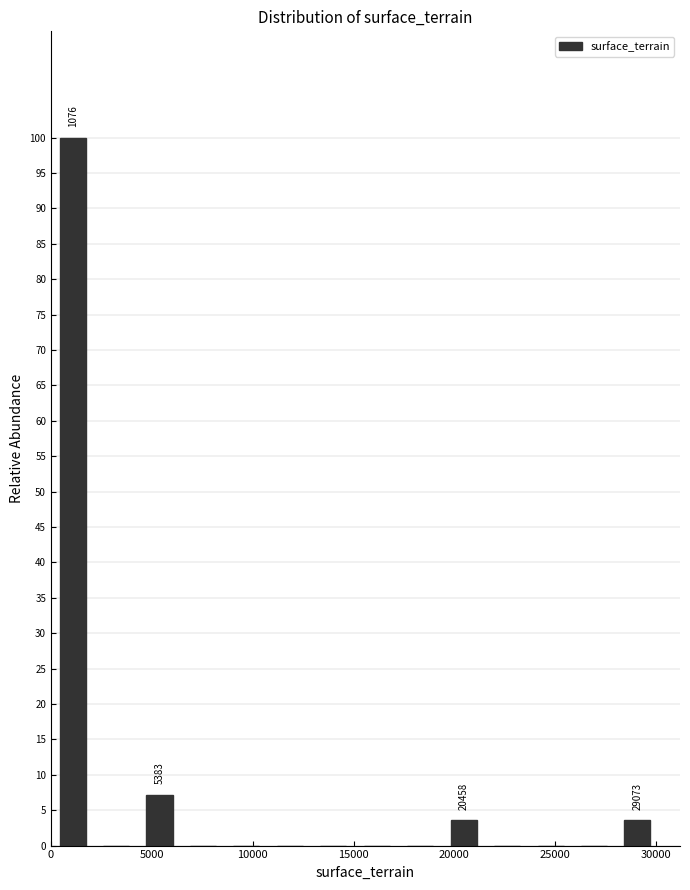

Over which range of the x-axis is the bar tallest?

0 to 2000